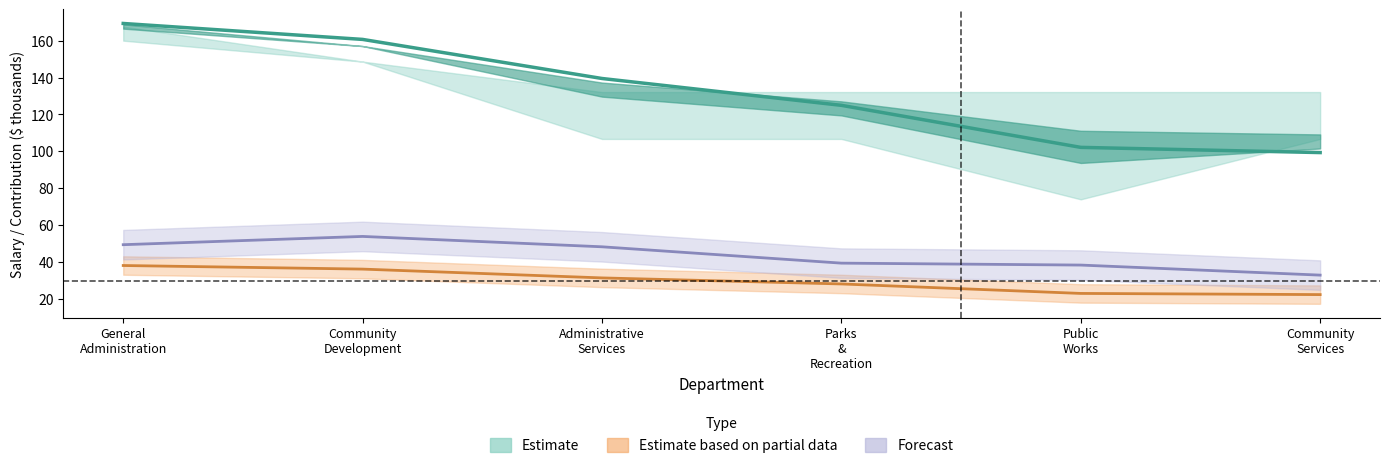

Which category has the highest value in the TotalWages series?

General Administration